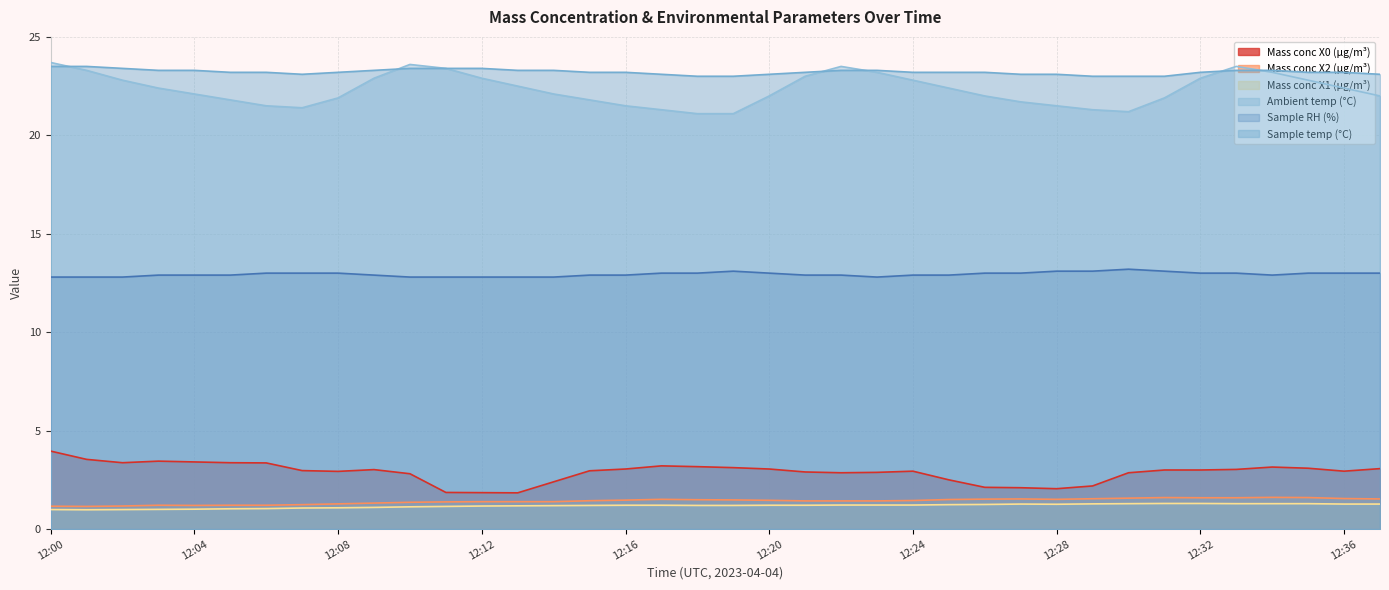

At 12:34, list the series in order from largest to smallest.

Sample temp (°C), Ambient temp (°C), Sample RH (%), Mass conc X0 (μg/m³), Mass conc X2 (μg/m³), Mass conc X1 (μg/m³)